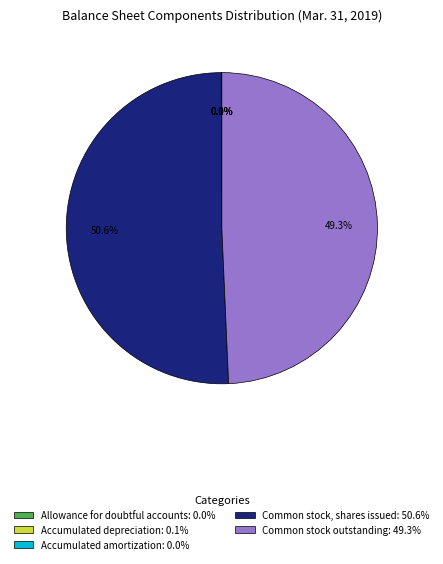

What is the ratio of the value at Common stock, shares issued: 50.6% to the value at Common stock outstanding: 49.3%?

1.0